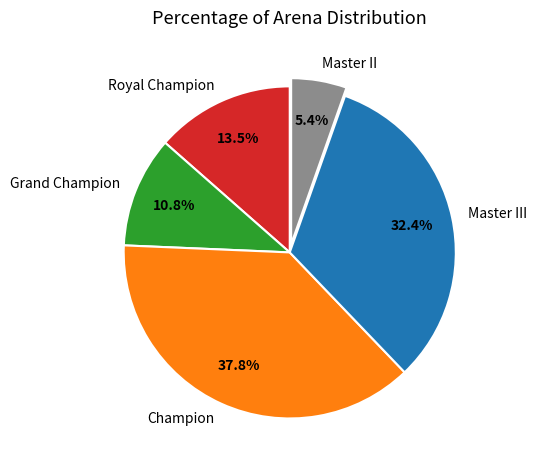

Does Champion represent more than half of the total?

No